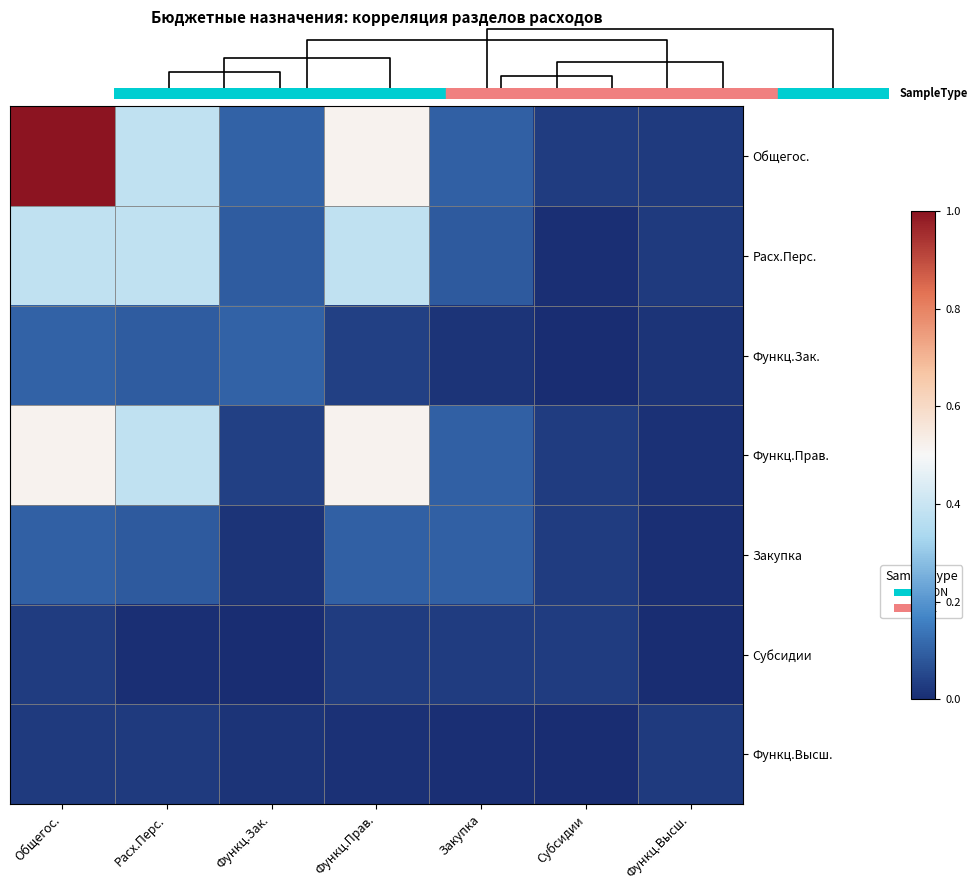

What is the maximum value for Функц.Прав.?

0.5